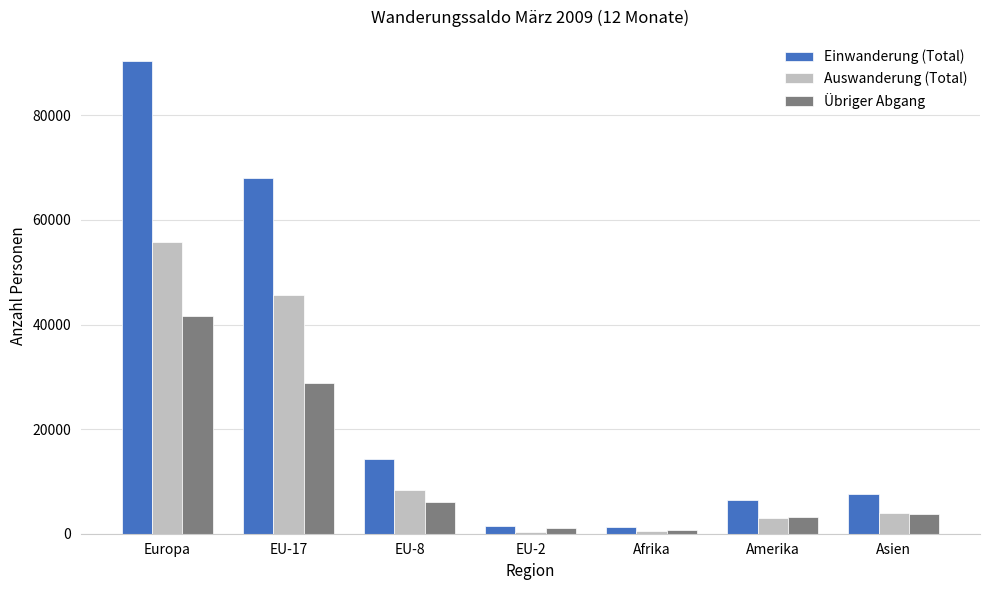

The value of Auswanderung (Total) at Europa is 55742. True or false?

True